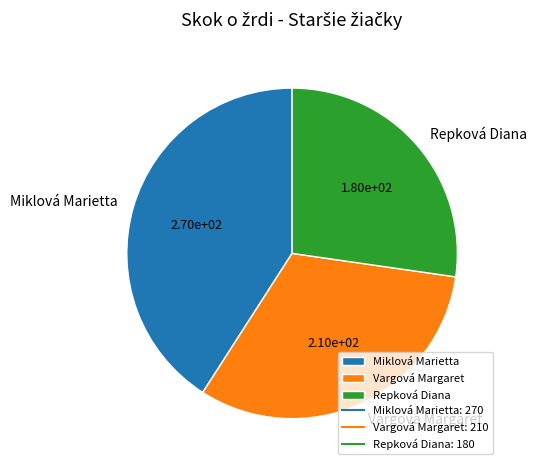

Is there any slice that represents more than half of the pie?

No